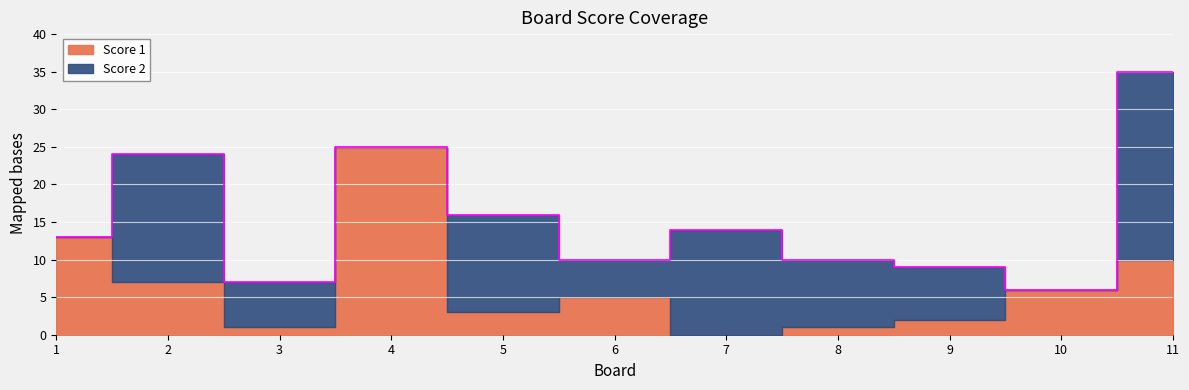

What is the average value of the Score 2 series?

9